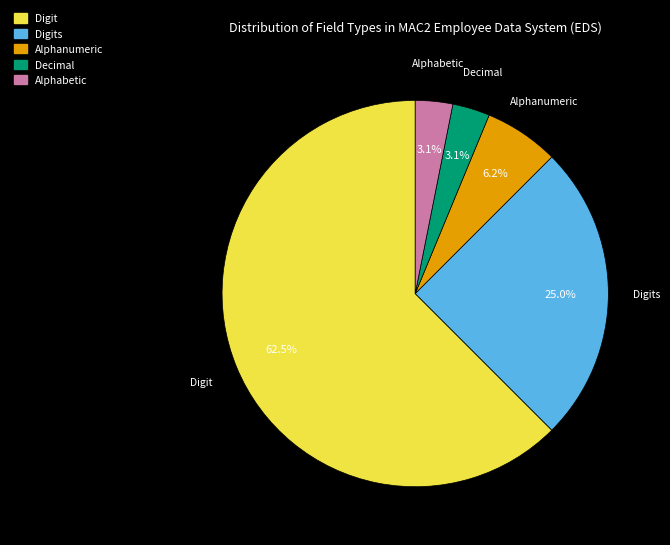

How many slices are in this pie chart?

5